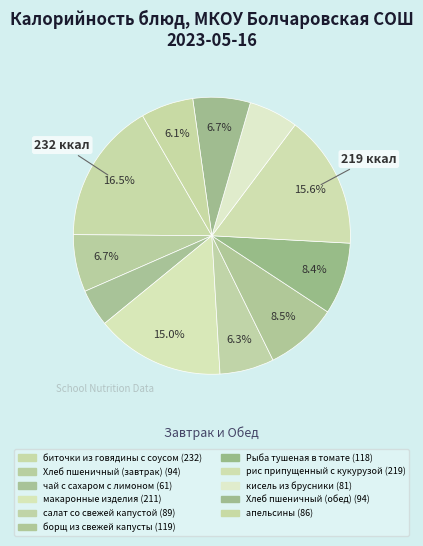

To the nearest percent, what portion does Хлеб пшеничный (завтрак) represent?

7%